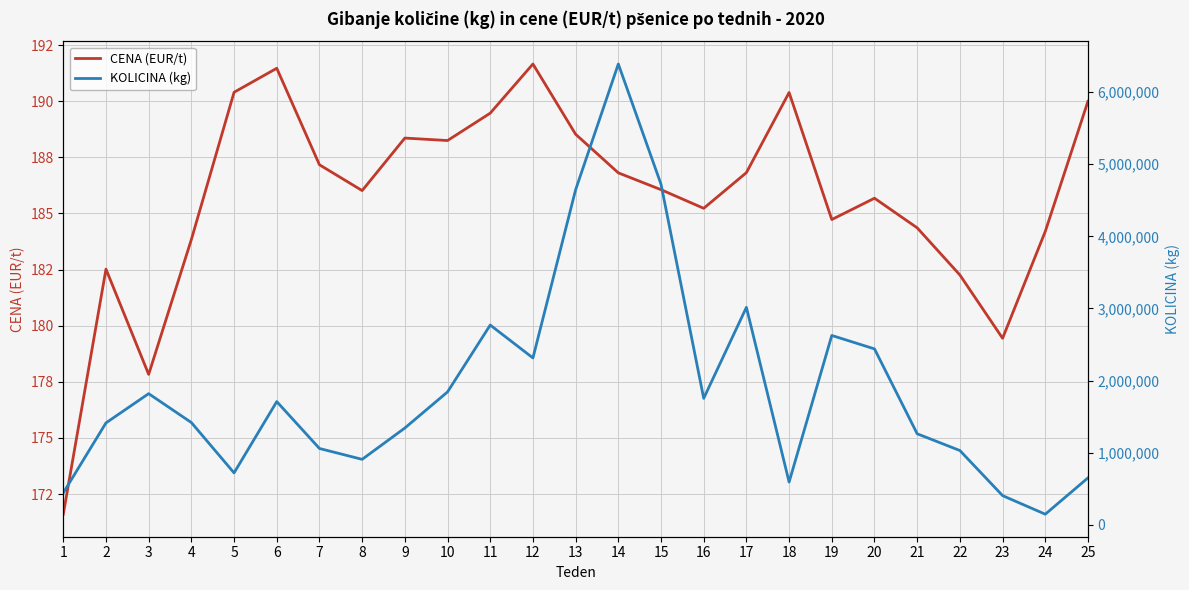

Where is the first local minimum for KOLICINA (kg)?

5